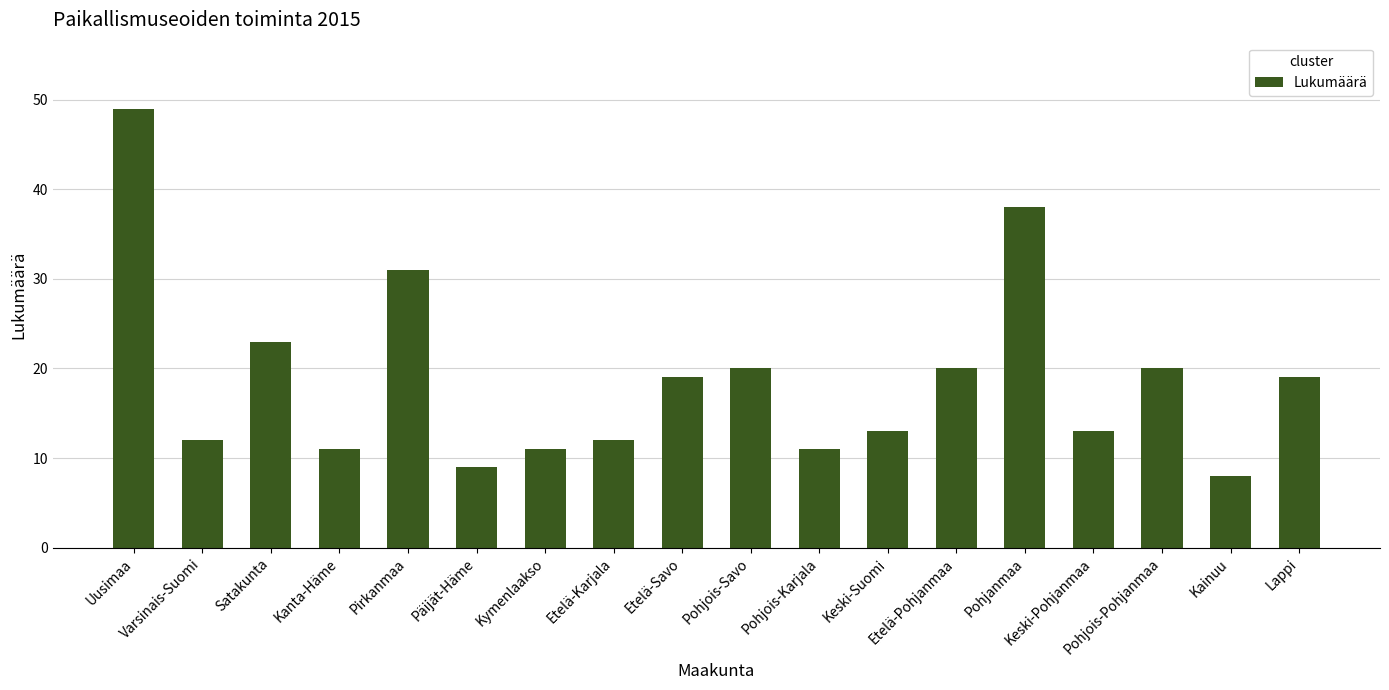

What is the minimum value shown in the chart?

8